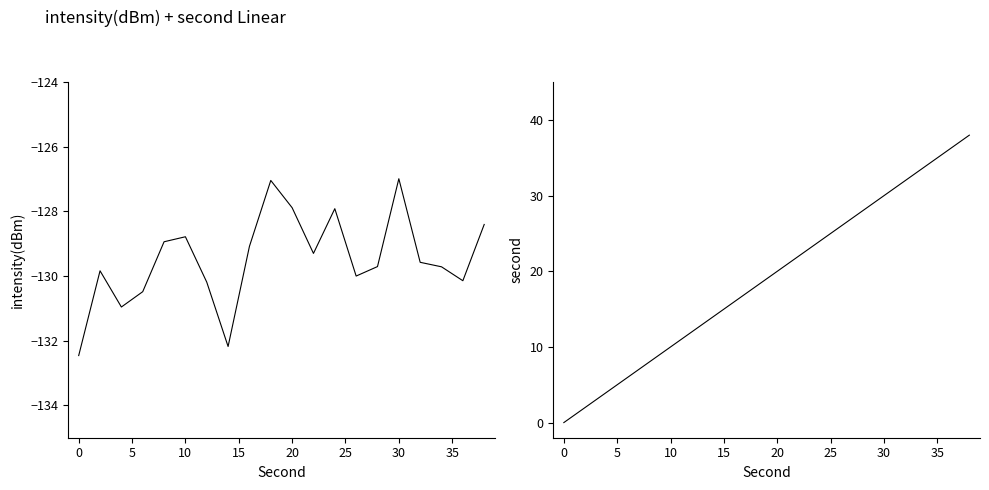

Which series has the largest total across all categories?

second